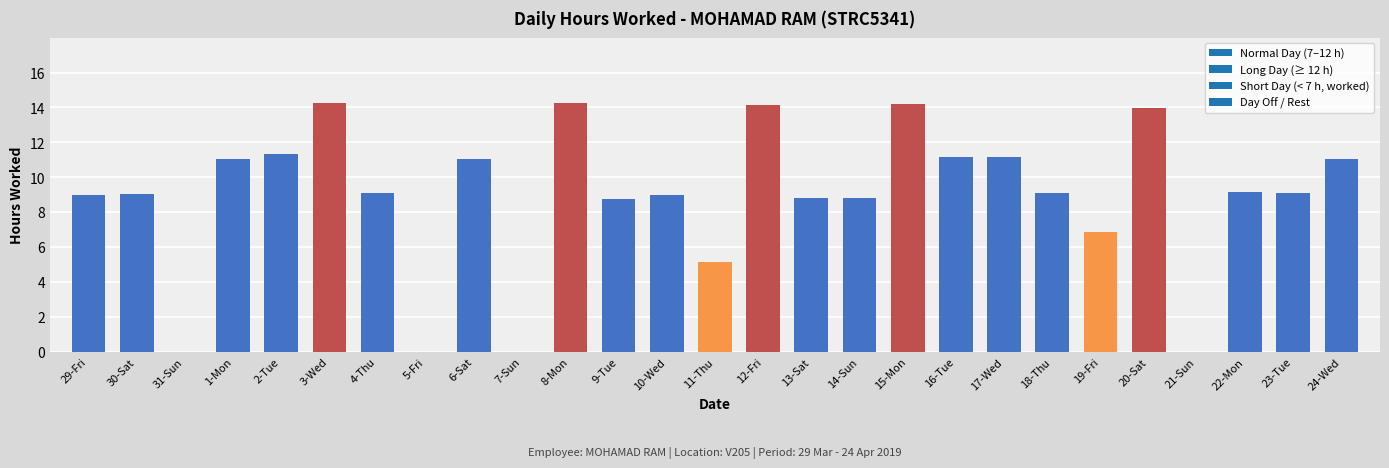

Is it true that the value at 12-Fri is 14.2?

True